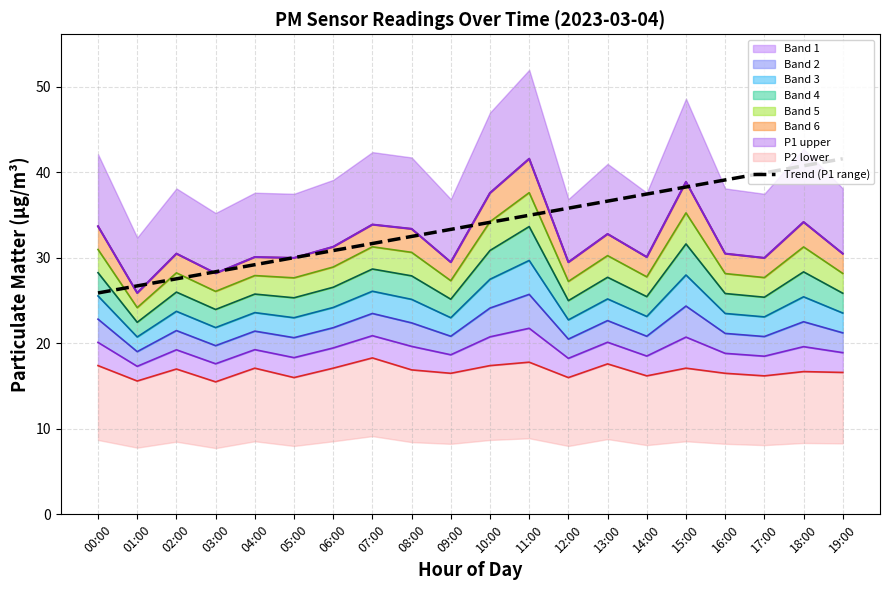

What is the difference between the second highest and second lowest values?

14.0